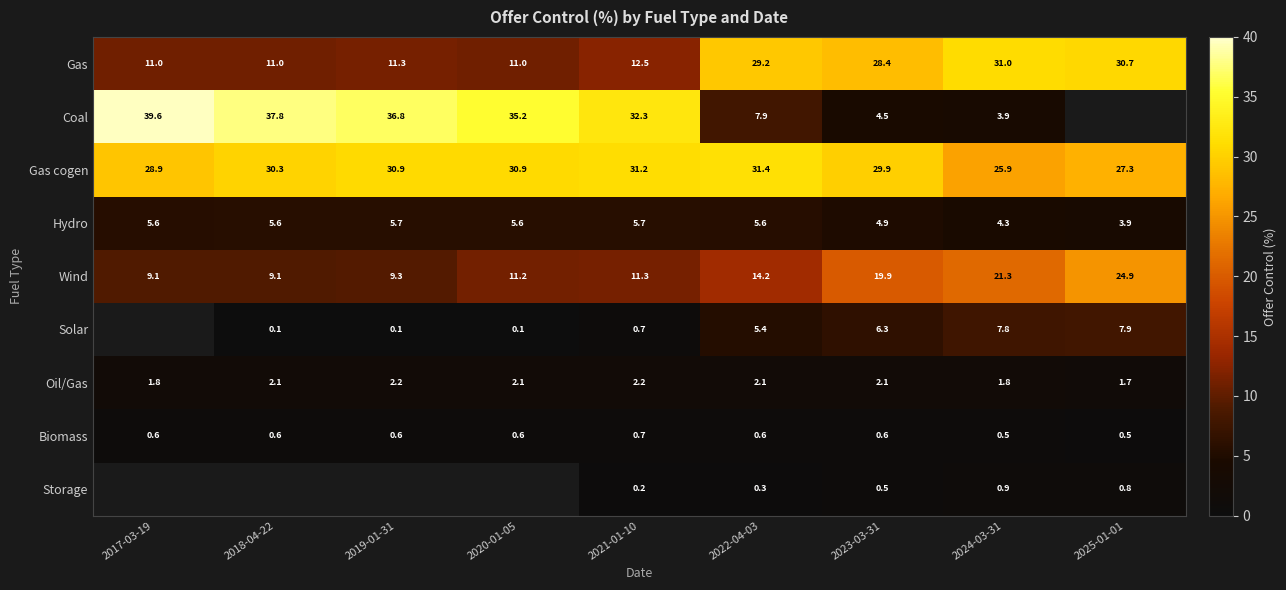

At how many categories does at least one series exceed 29?

9